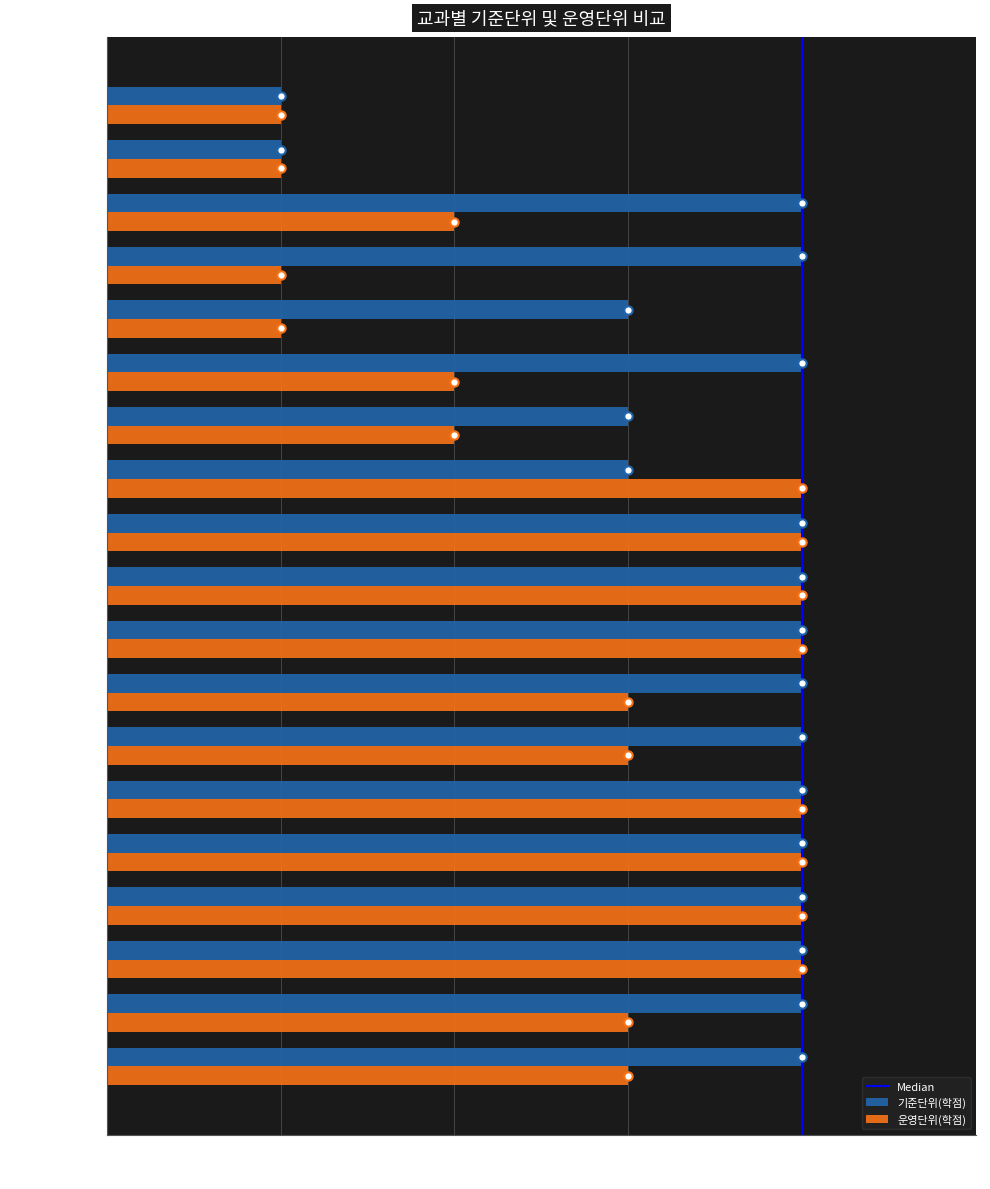

Count the number of data series in this chart.

2